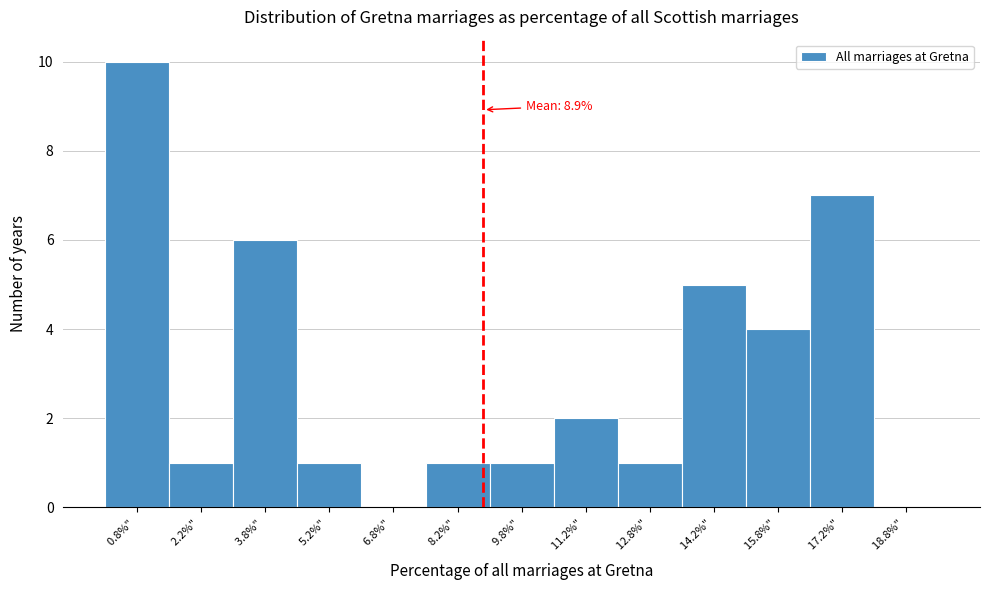

Which range on the x-axis has the tallest bar?

0.0 to 1.5